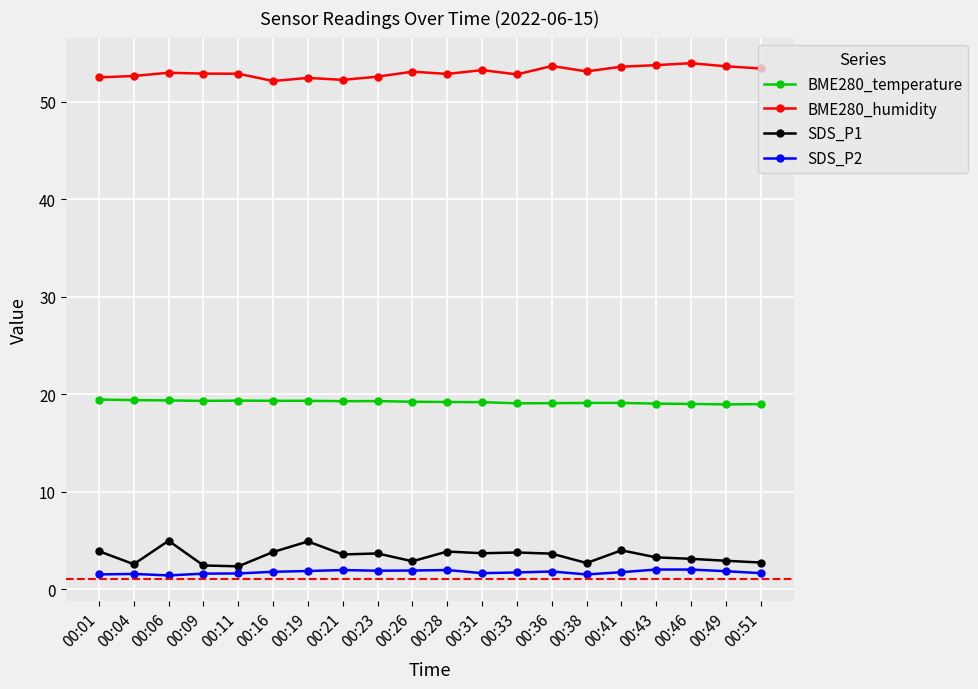

True or false: BME280_humidity and SDS_P2 intersect in this chart.

False